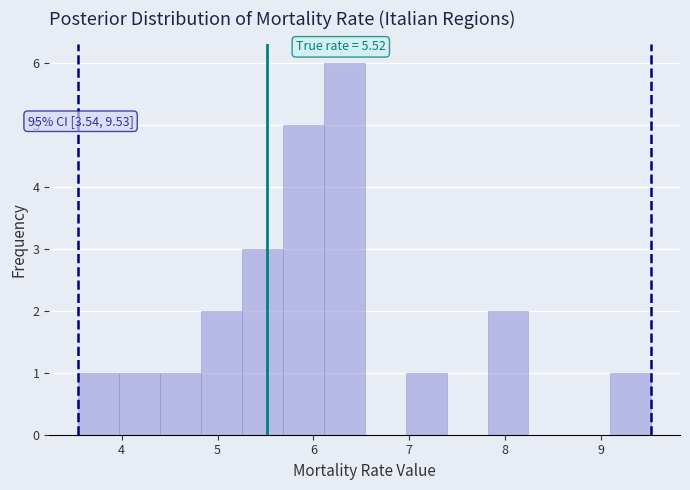

Which range on the x-axis has the tallest bar?

6.1 to 6.5